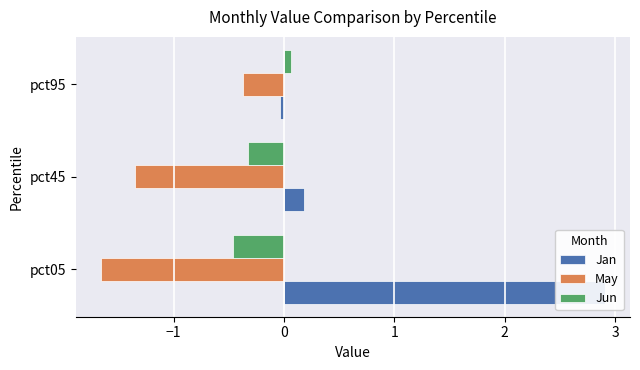

How many values in the Jun series exceed 0?

1